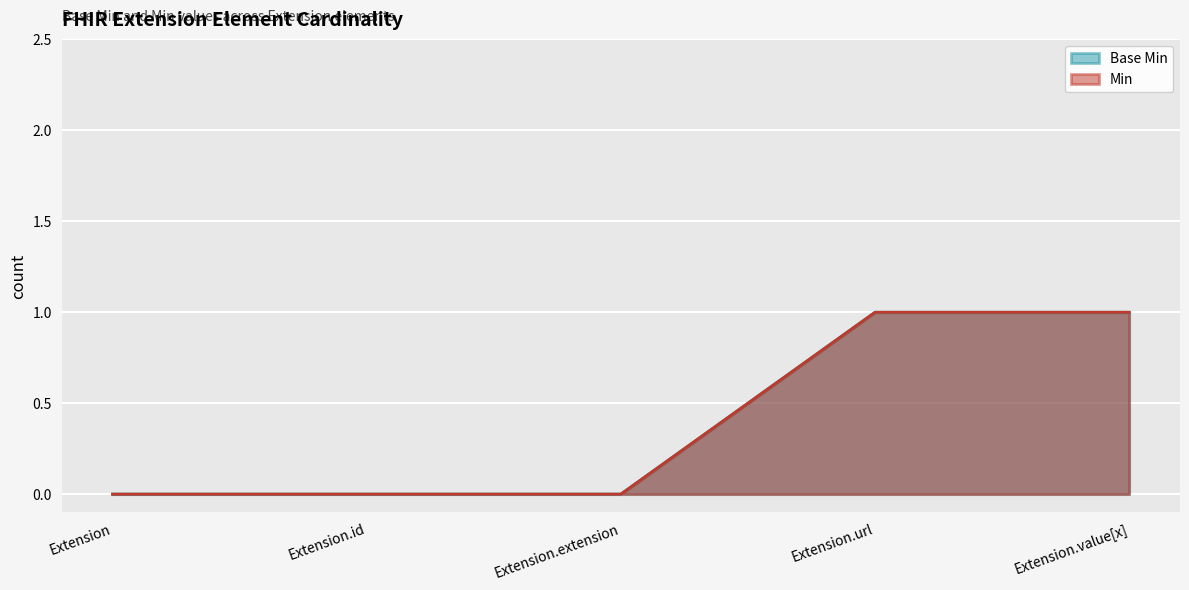

What is the difference between the maximum and minimum values in the Min series?

1